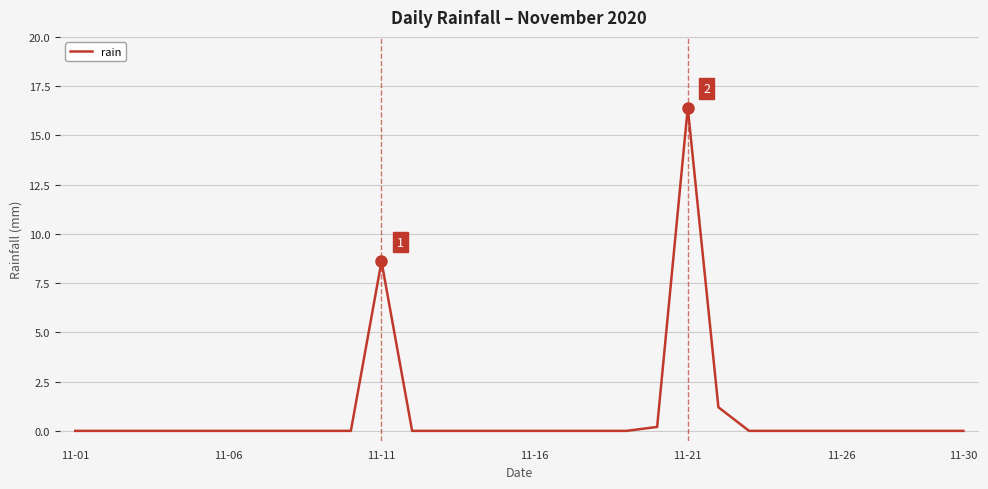

What is the maximum value shown in the chart?

16.4